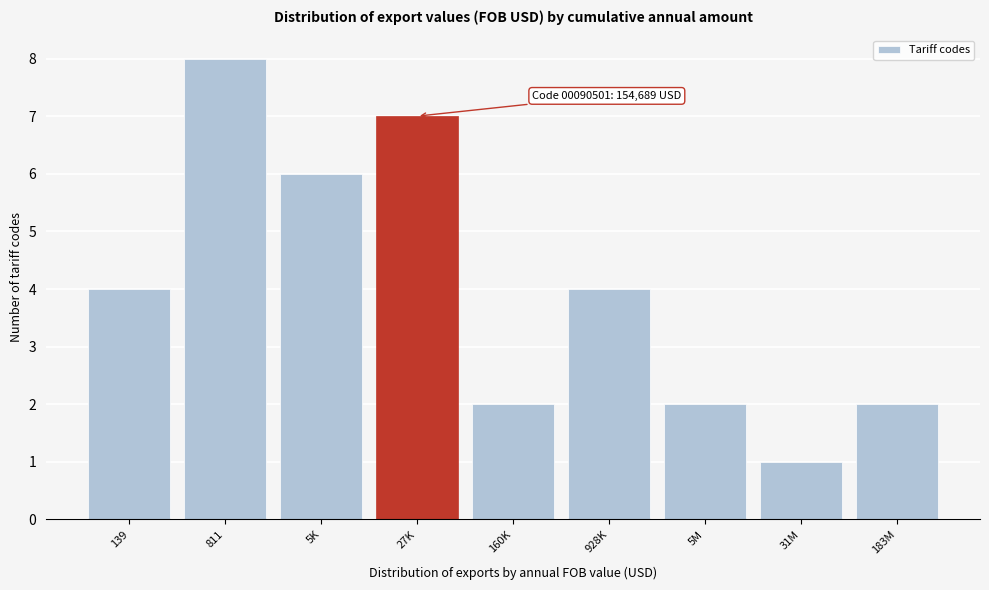

Reading right to left, extract all data points from this chart.

2	1	2	4	2	7	6	8	4